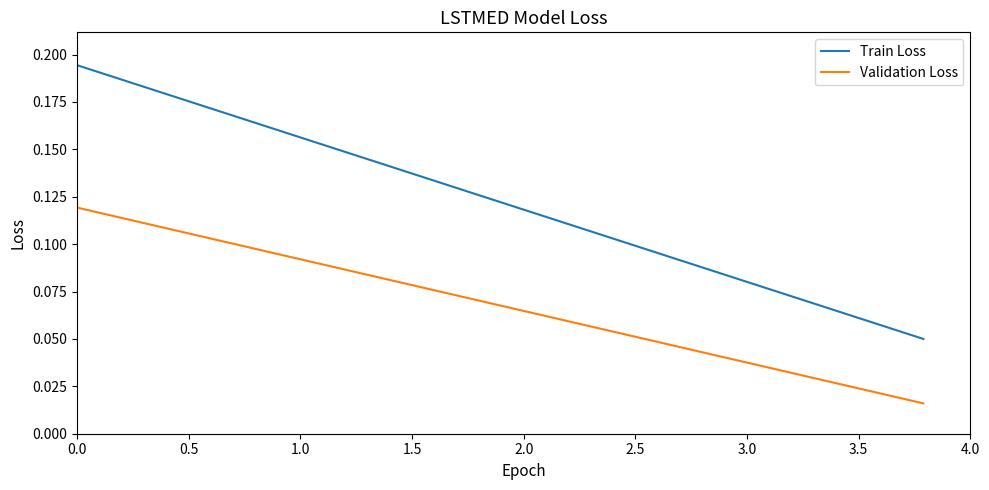

List the series in order of their overall mean, lowest first.

Validation Loss, Train Loss